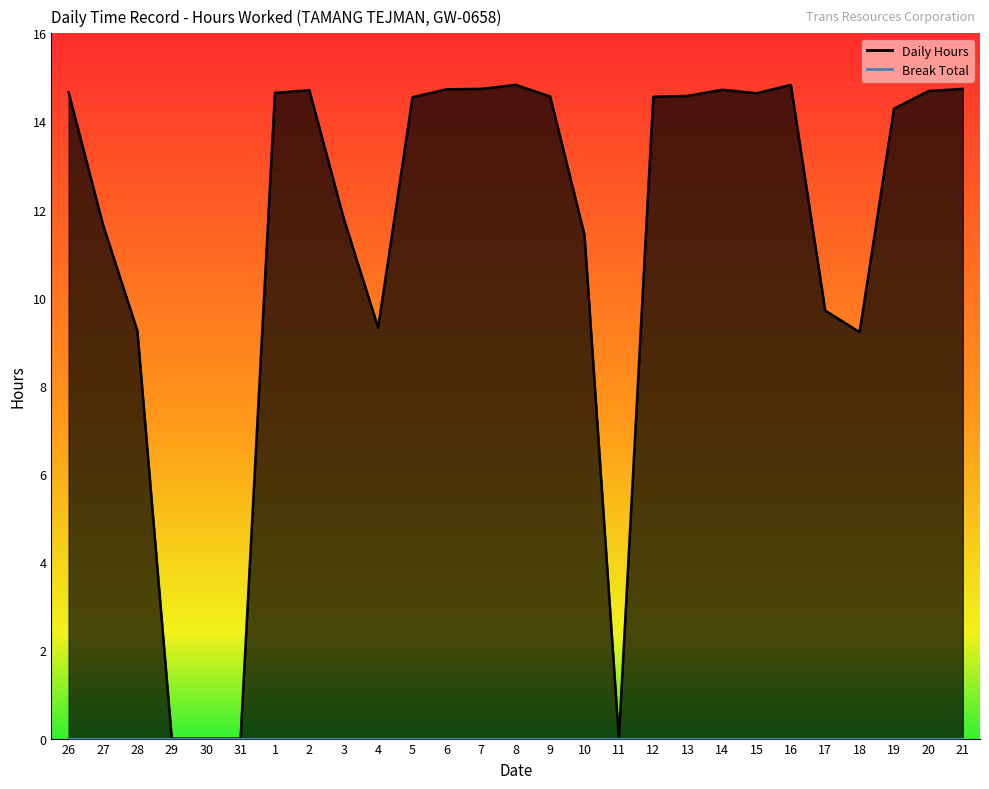

What is the difference between the values at 5 and 4?

5.2